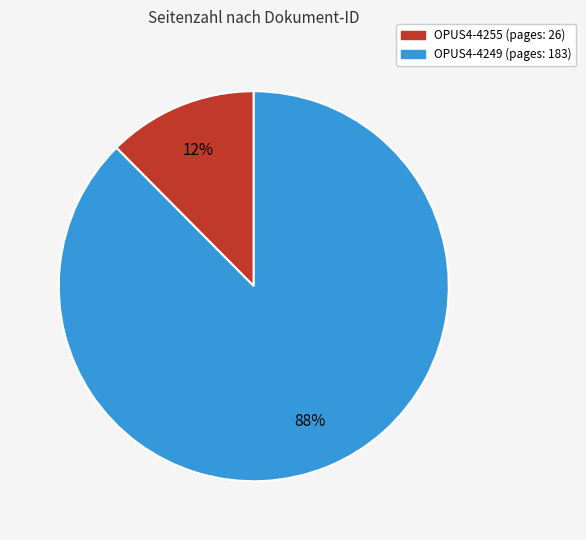

To the nearest percent, what is the combined percentage of OPUS4-4249 and OPUS4-4255?

100%